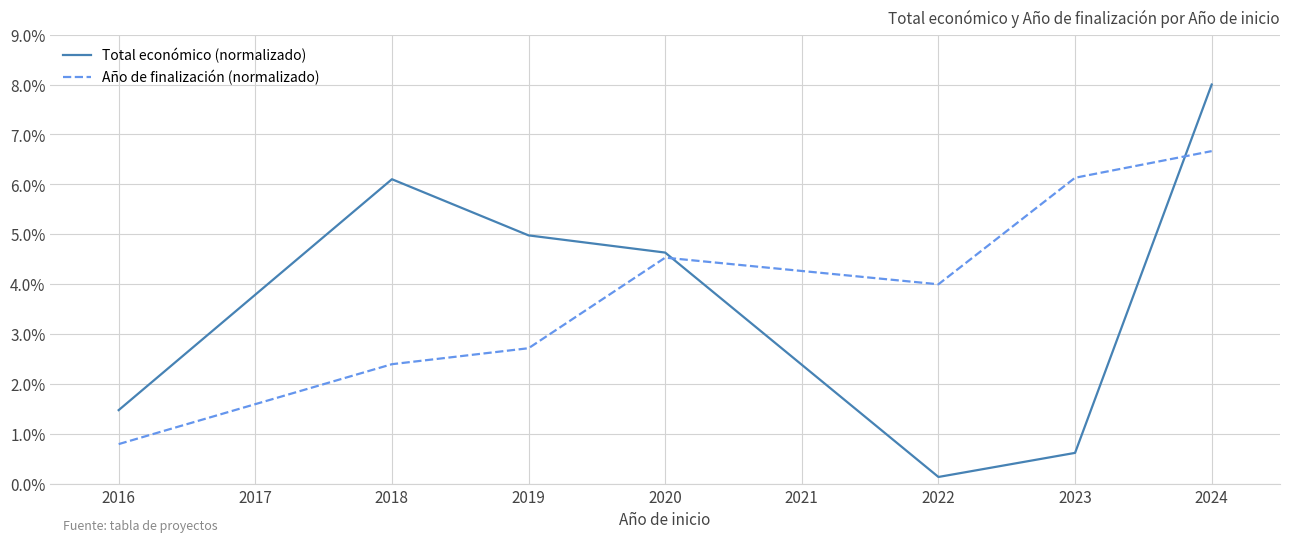

At which label does Año de finalización (normalizado) reach its minimum?

2016